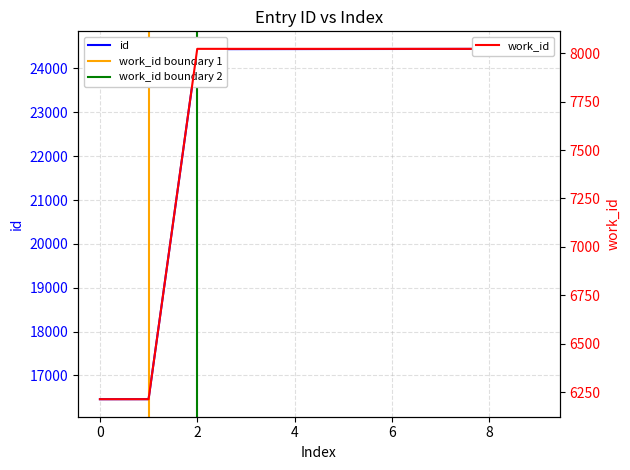

Where does the data first go above 24444?

6